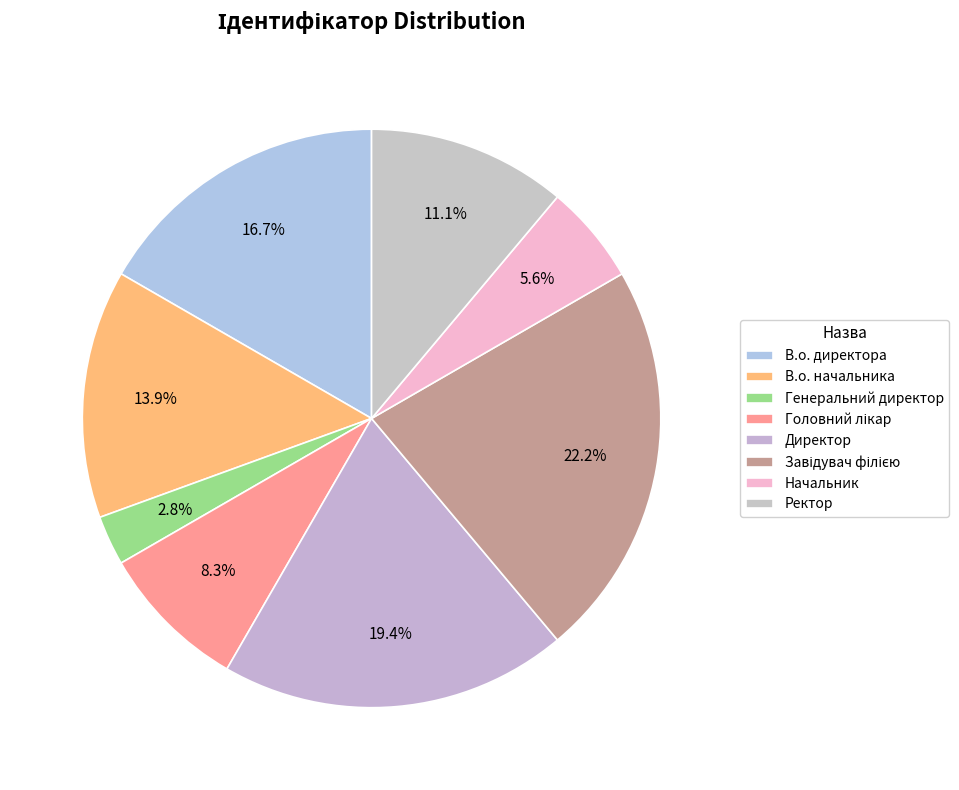

To the nearest percent, what is the difference between the largest and smallest slice percentages?

19%